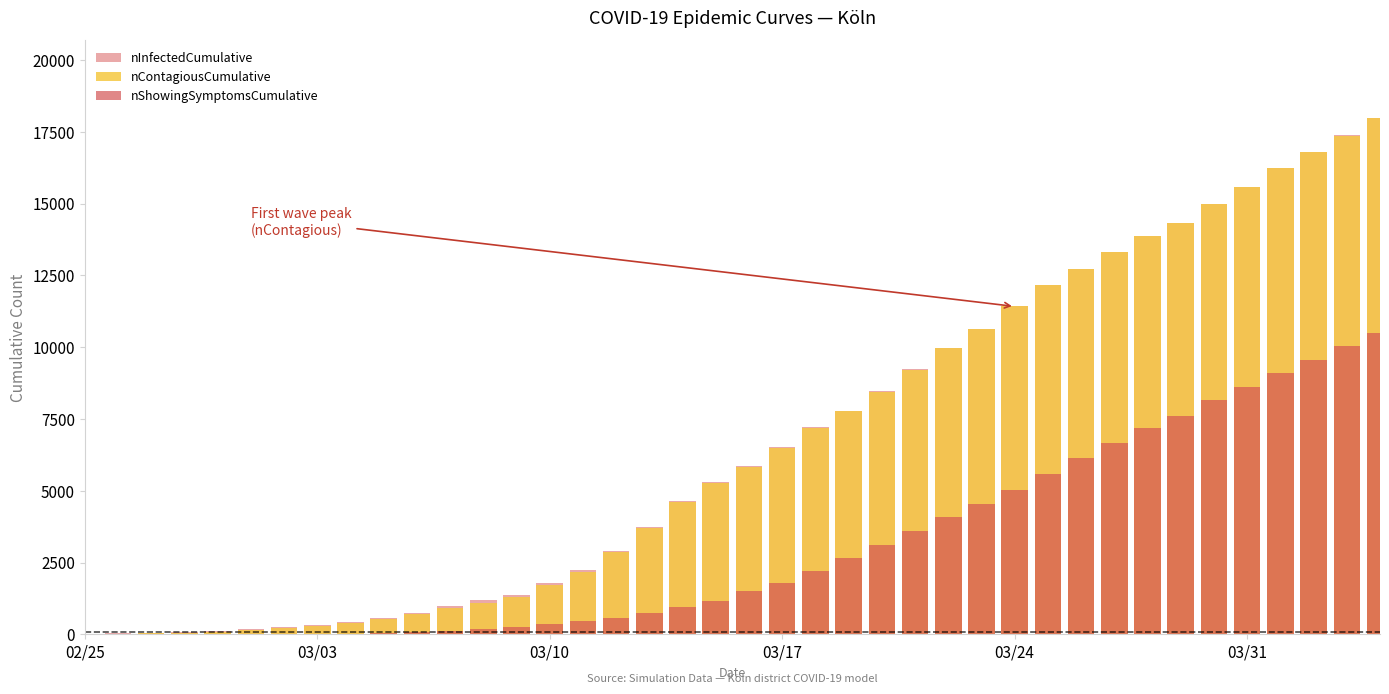

Which category has the lowest value in the nContagiousCumulative series?

02/25